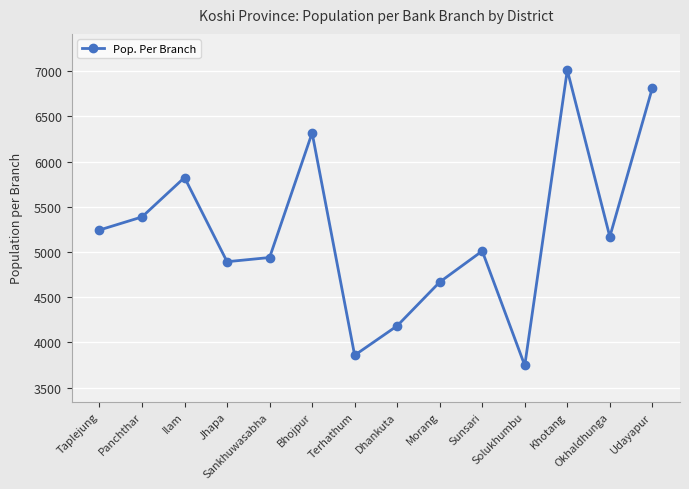

Does the chart display data point markers on the line(s)?

Yes